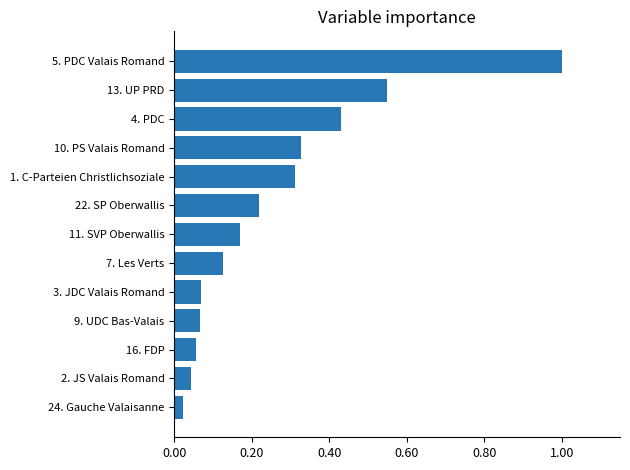

What is the difference between the maximum and minimum values?

1.0